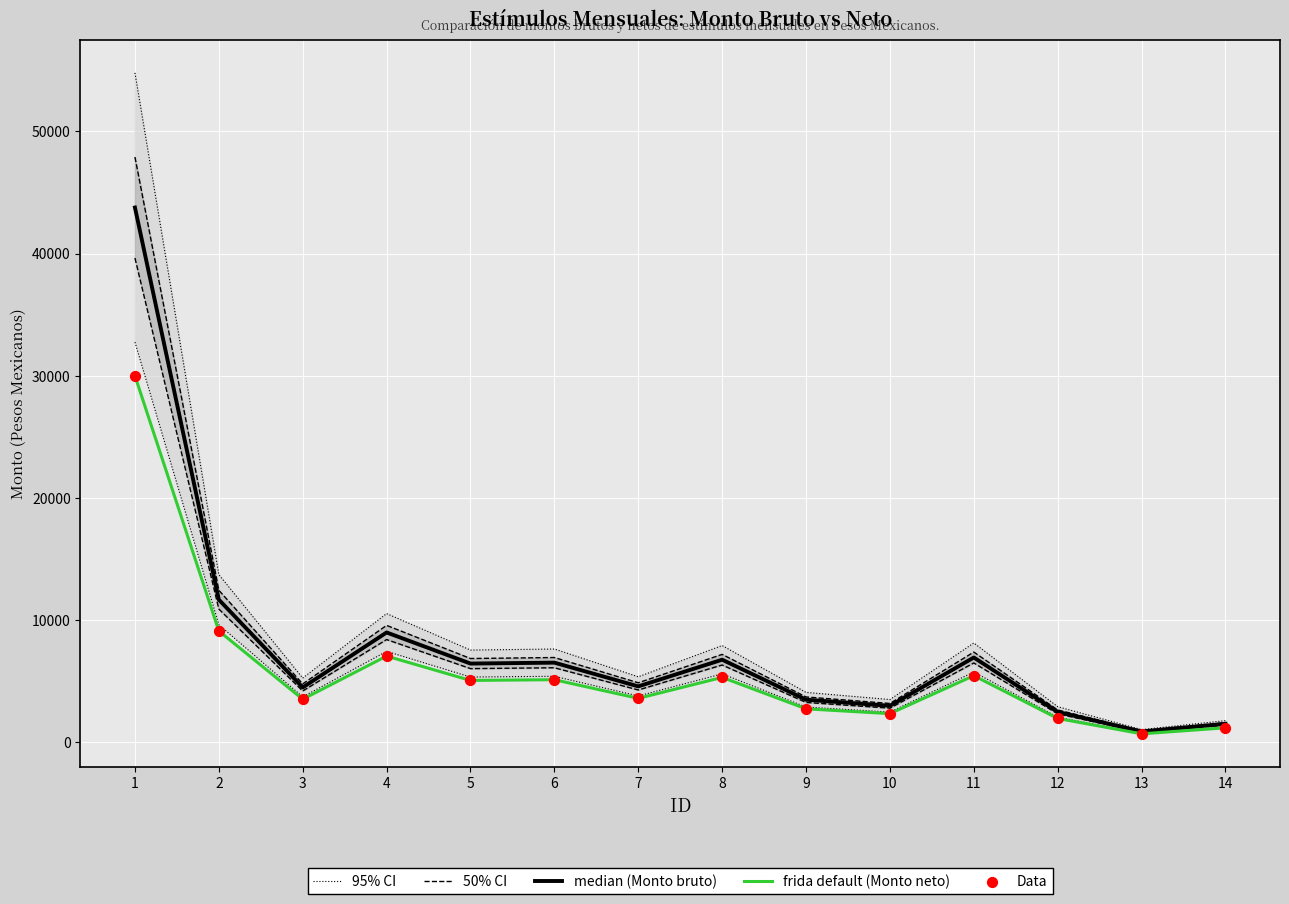

At which category is the sum across all series the highest?

1